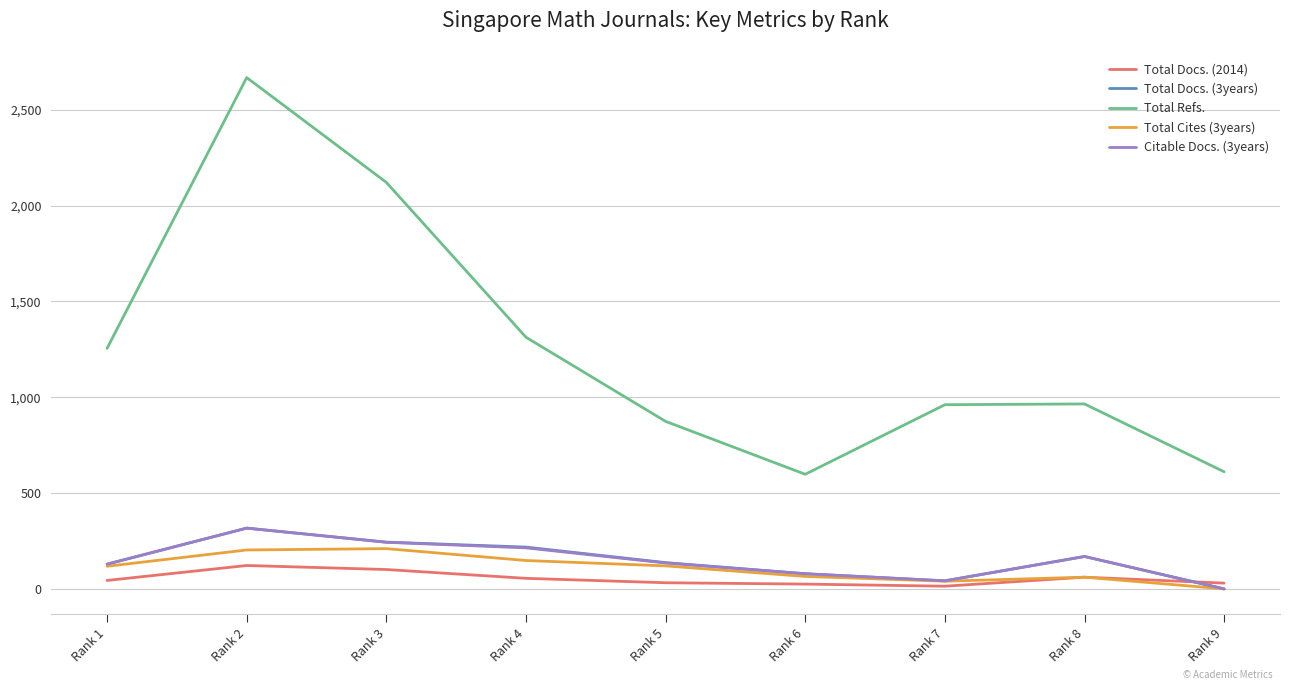

True or false: Total Refs. and Total Docs. (3years) intersect in this chart.

False